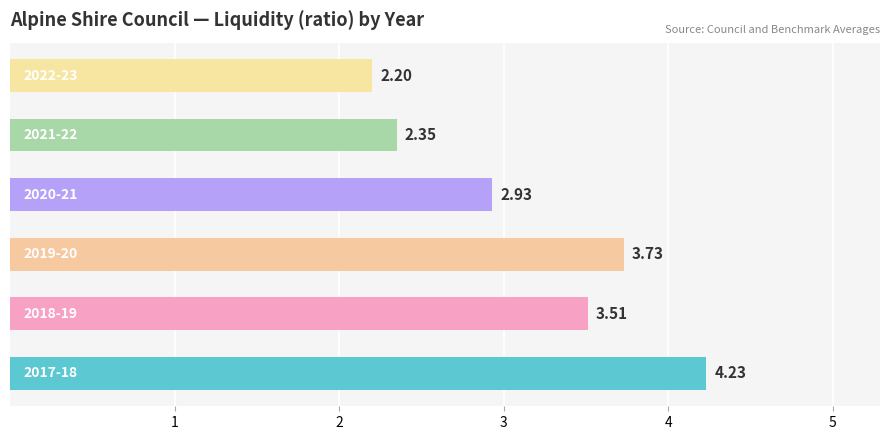

What is the difference between the second highest and second lowest values?

1.4